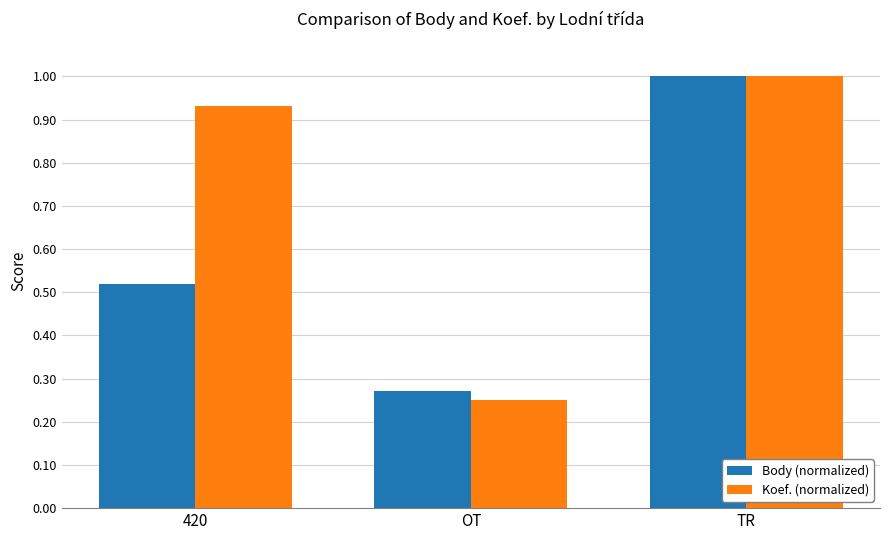

The Body (normalized) series shows 0.2 at 420. True or false?

False